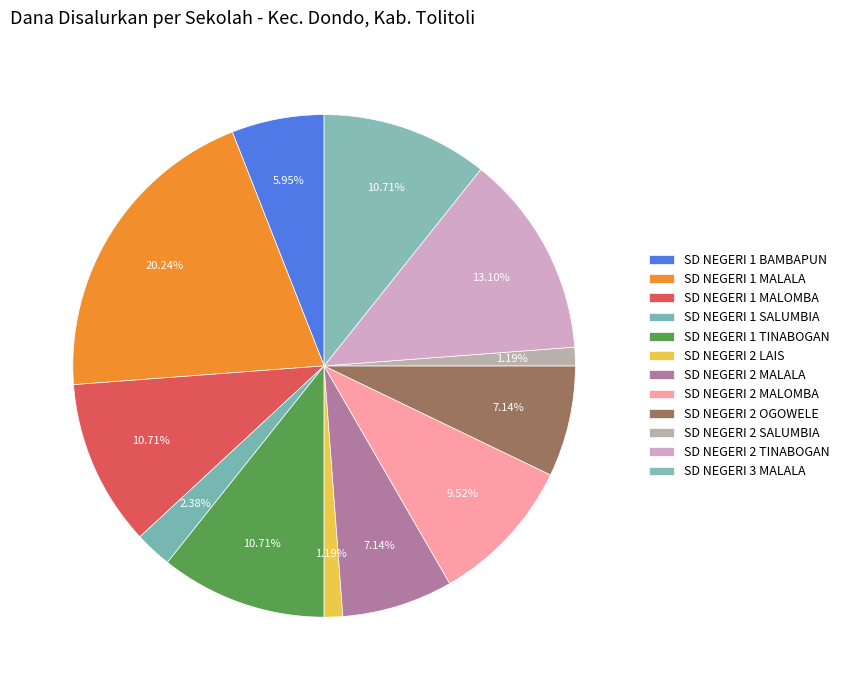

Is it true that SD NEGERI 2 TINABOGAN is 23% of the pie?

False